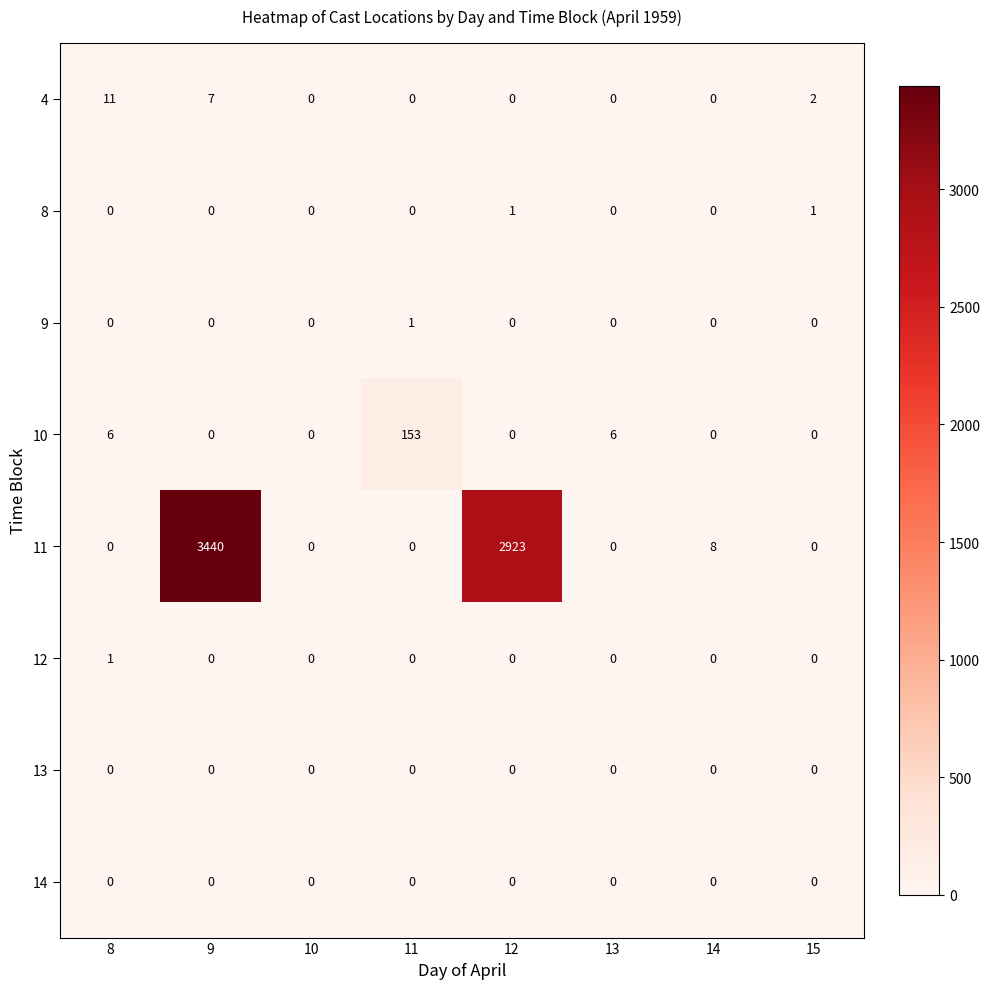

Read the 11 value at 14.

8